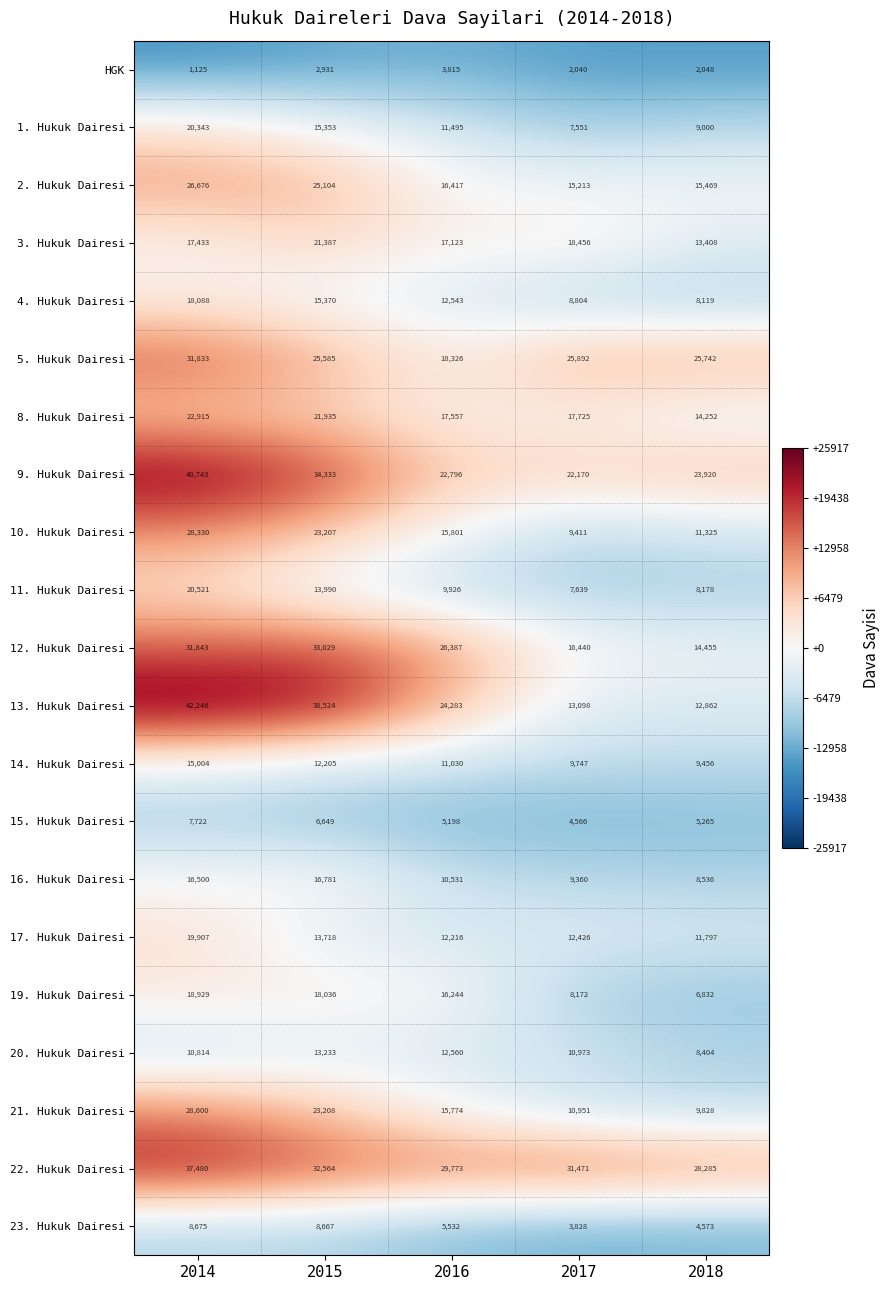

What is the difference between the 9. Hukuk Dairesi values at 2015 and 2018?

10413